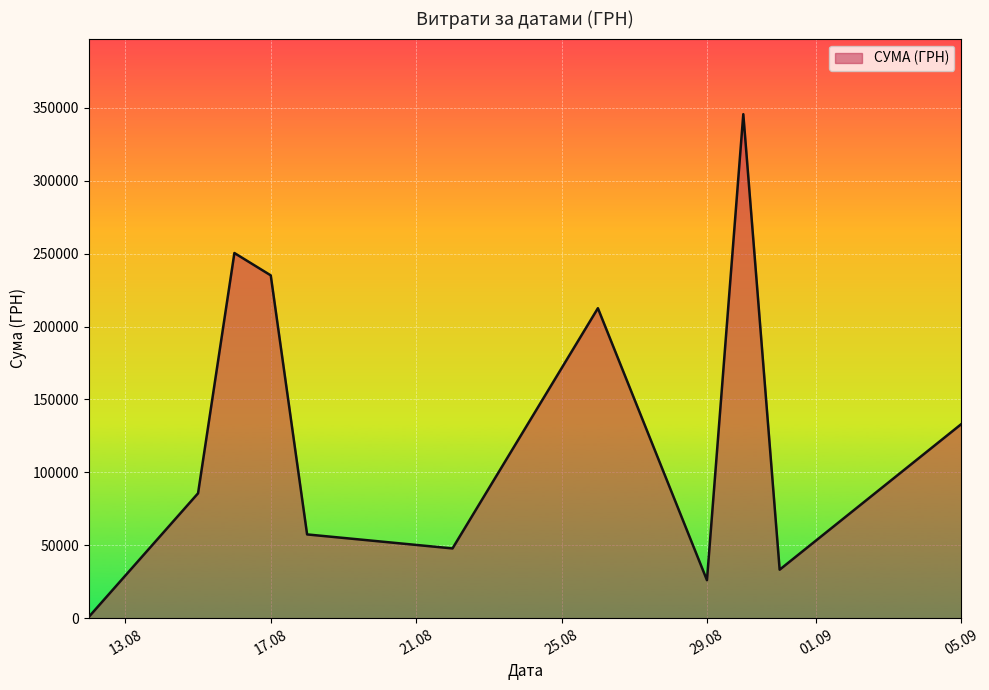

What is the maximum value shown in the chart?

345687.3